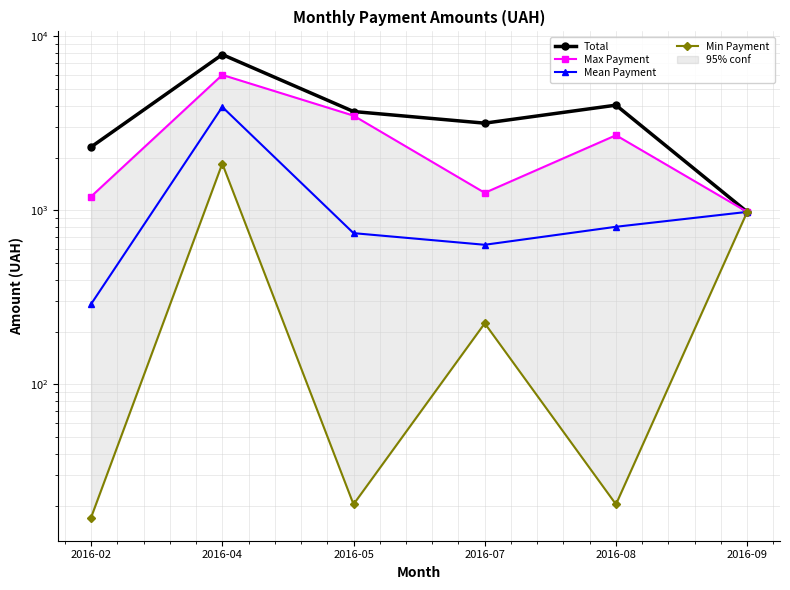

List the series in order of their overall mean, lowest first.

Min Payment, Mean Payment, Max Payment, Total